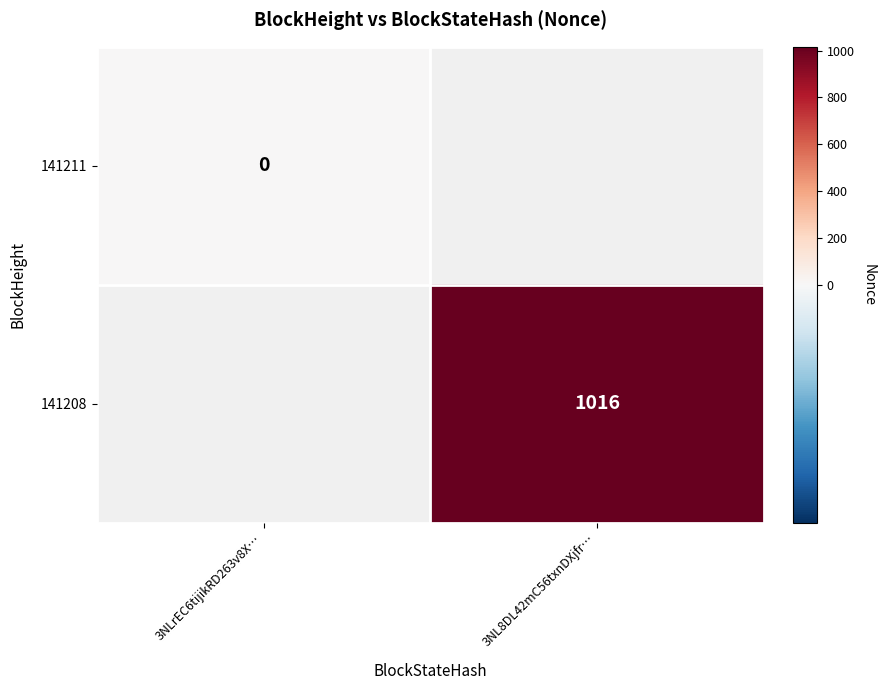

Is it true that 141208 equals 1016 at 3NL8DL42mC56txnDXjfr…?

True